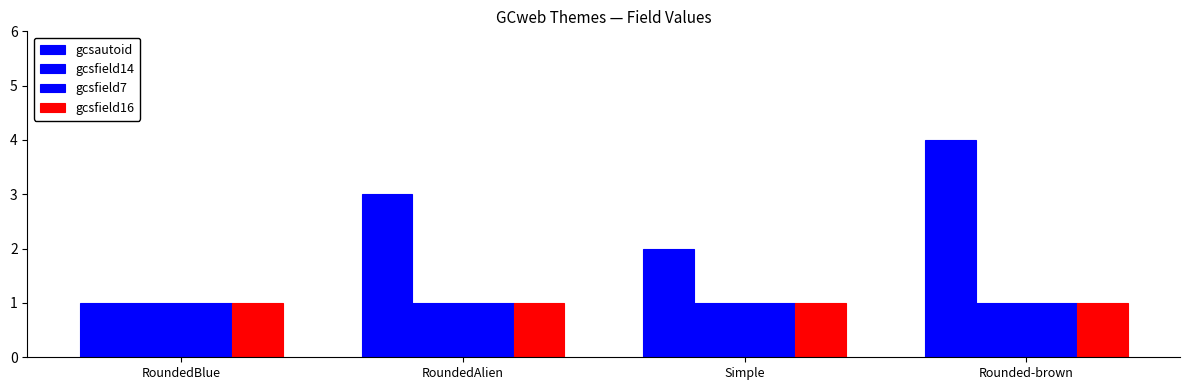

Count the number of data series in this chart.

4